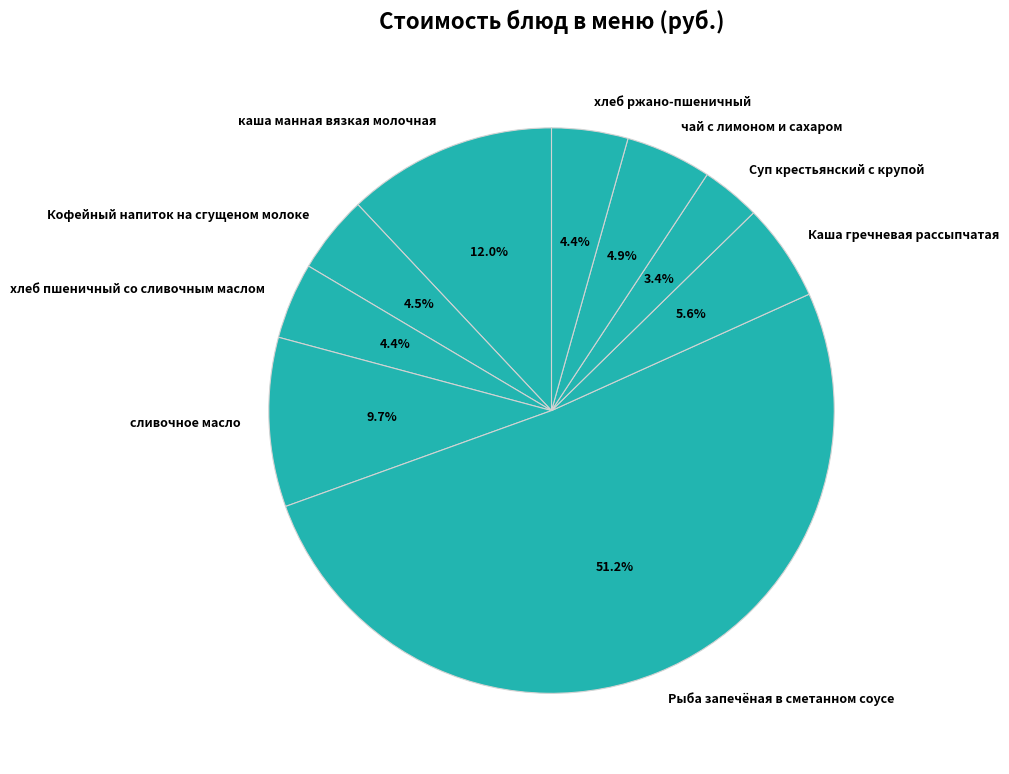

What percentage is the хлеб пшеничный со сливочным маслом slice, to the nearest percent?

4%